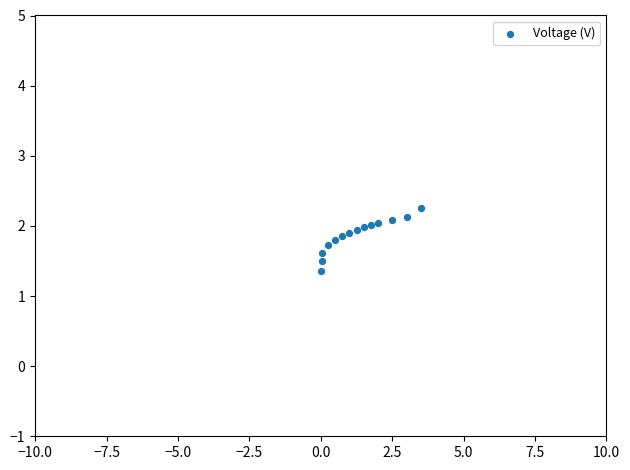

What Y value in the scatter plot is closest to 1?

1.4